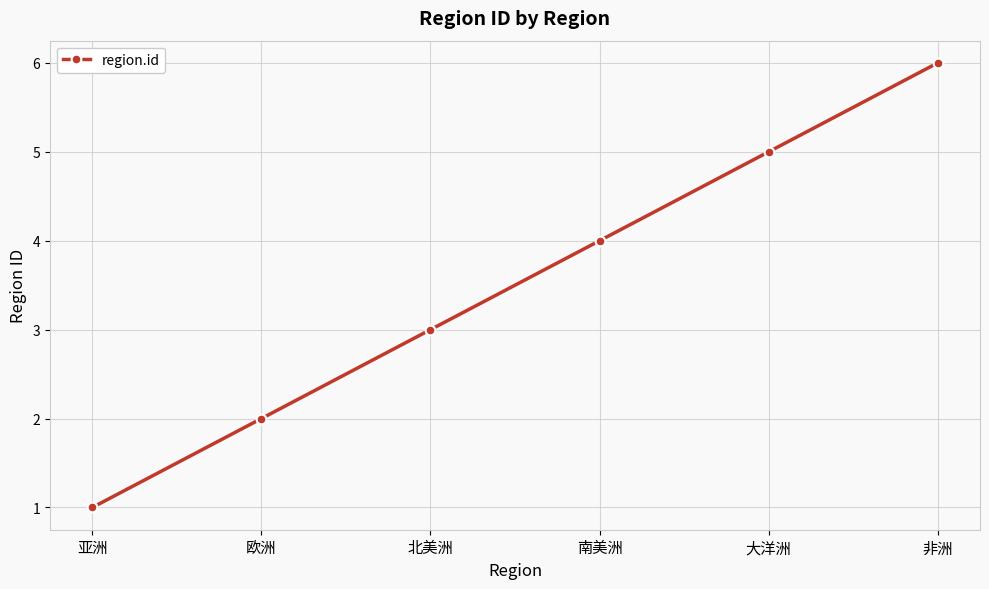

List the labels in order of value, smallest first.

亚洲, 欧洲, 北美洲, 南美洲, 大洋洲, 非洲